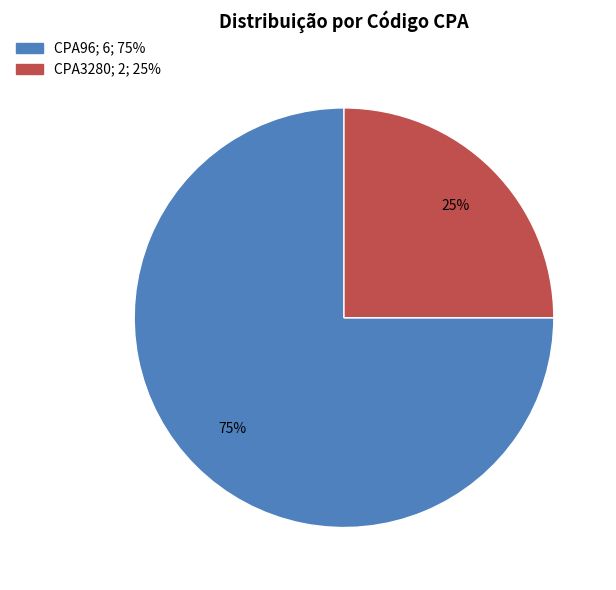

To the nearest percent, what is the average slice percentage?

50%